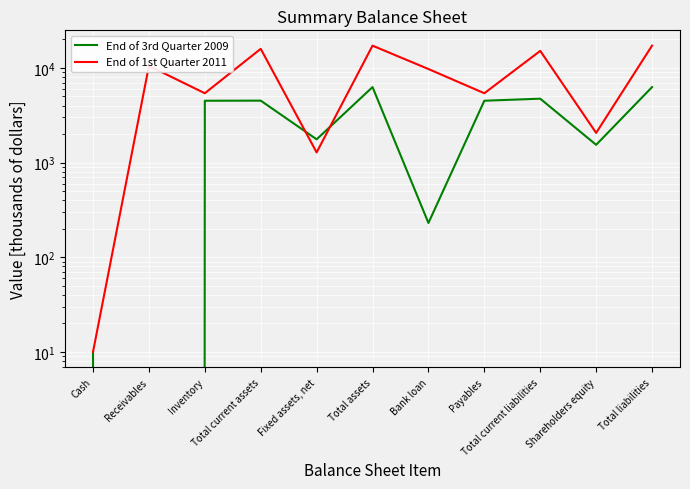

At which label is End of 3rd Quarter 2009 closest to 3135?

Inventory